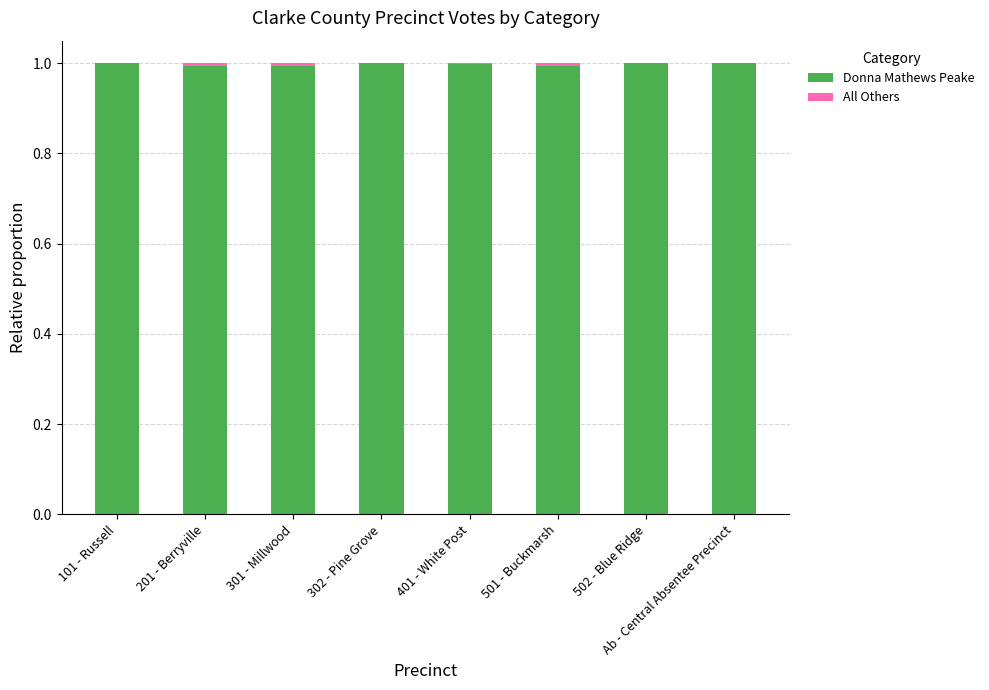

Is it true that Donna Mathews Peake equals 0.3 at 302 - Pine Grove?

False